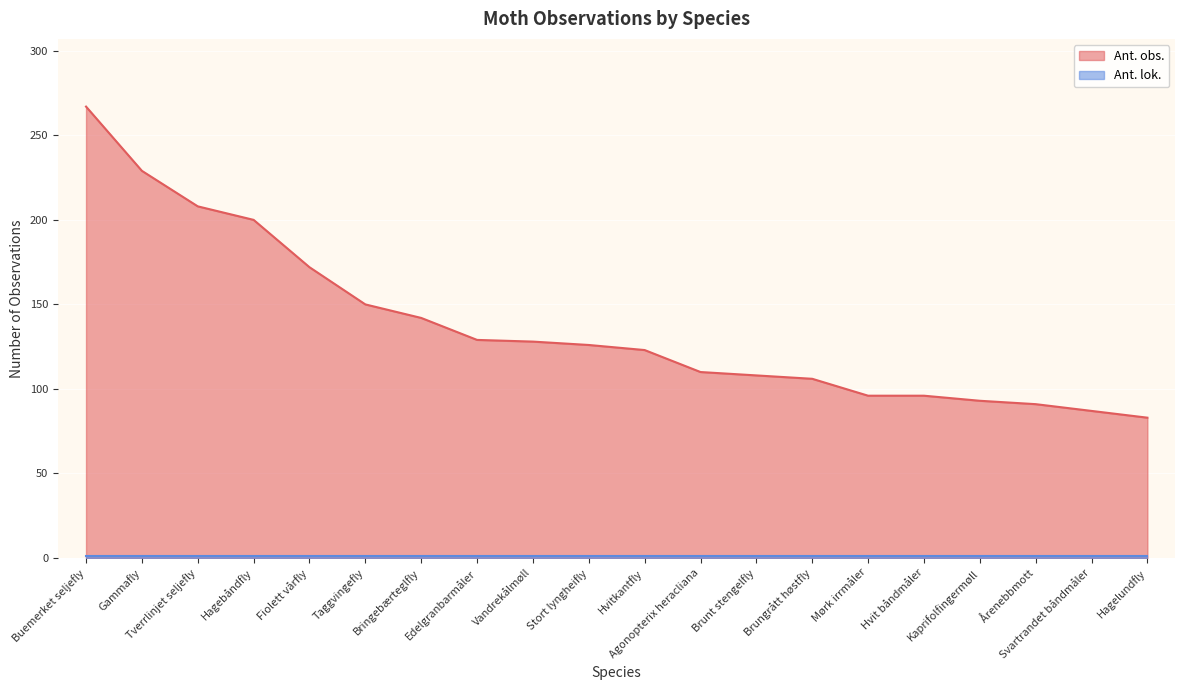

What is the greatest value displayed?

267